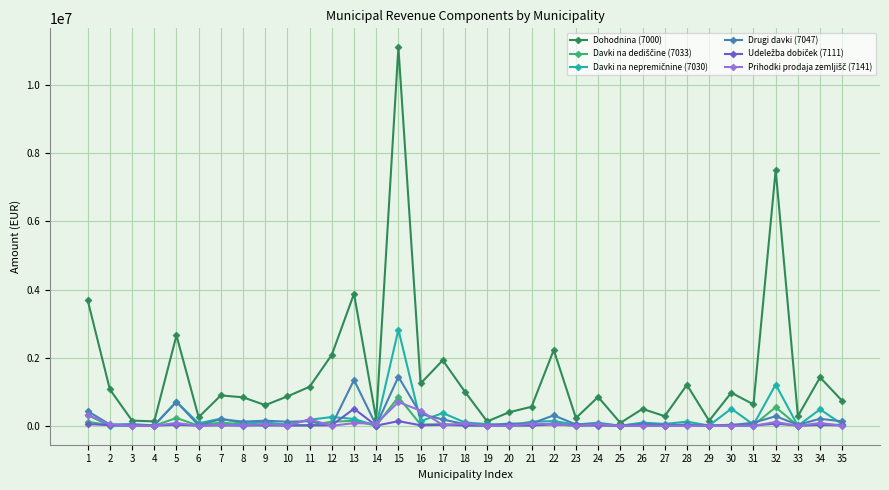

At which category is the sum across all series the highest?

15